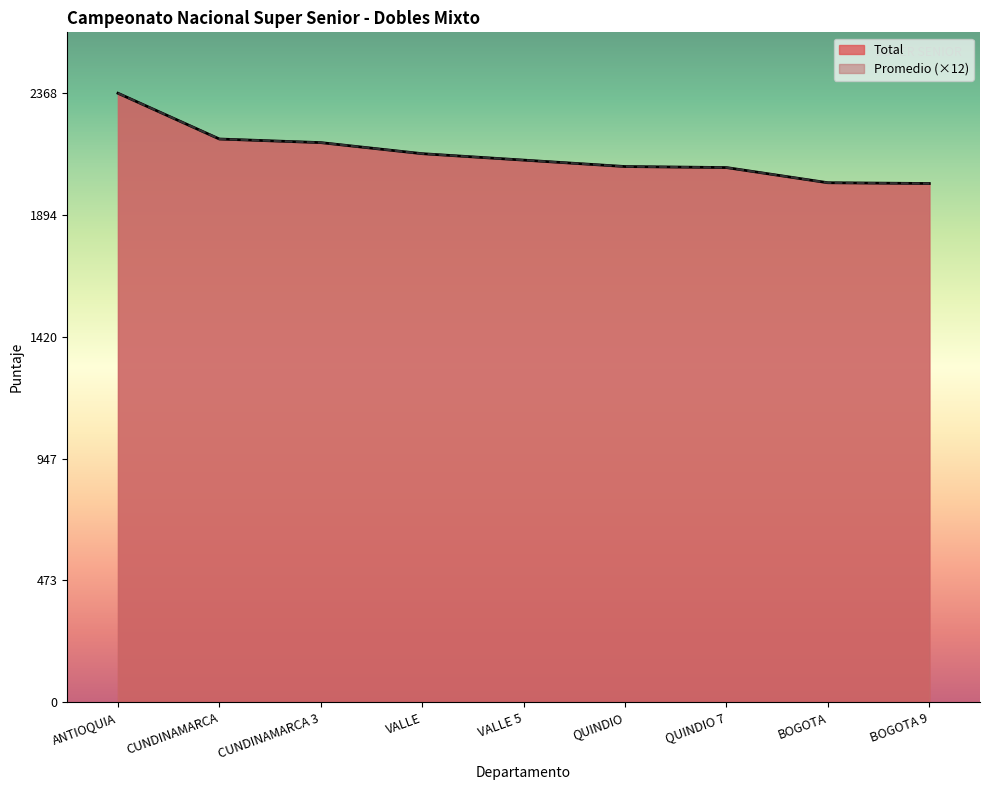

At which category is the sum across all series the highest?

ANTIOQUIA